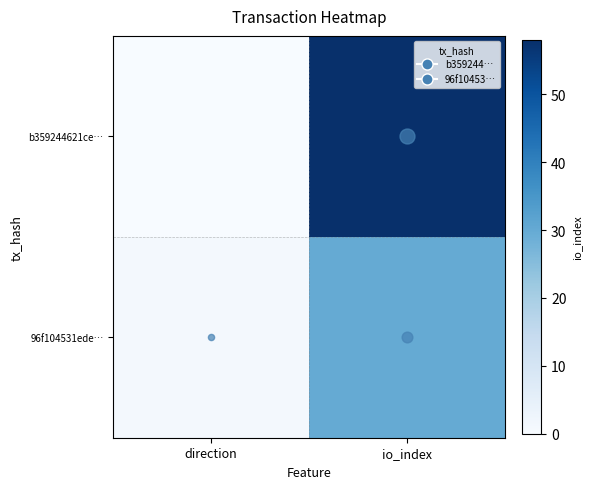

Reading right to left, transcribe all the data shown in this chart.

b359244621ce…: io_index=58	direction=0
96f104531ede…: io_index=30	direction=1